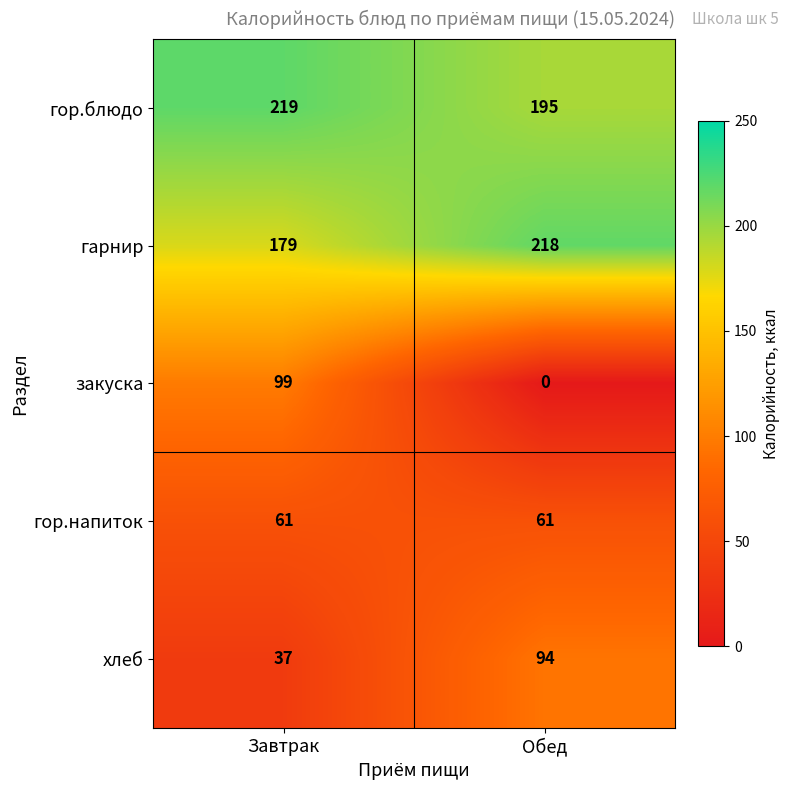

At how many categories does at least one series exceed 4?

2